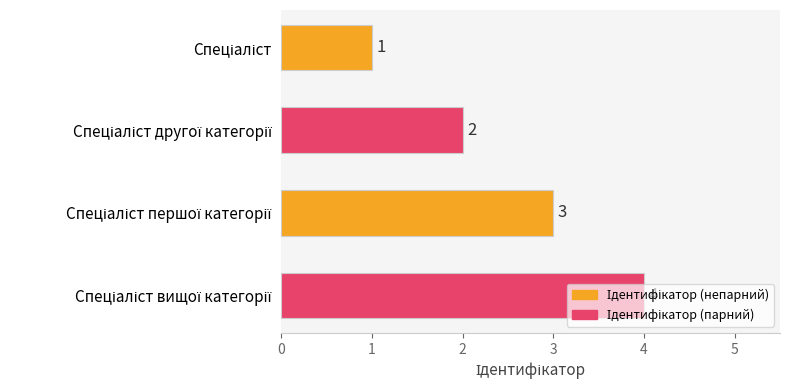

Count the values in the range 2 to 4.

3